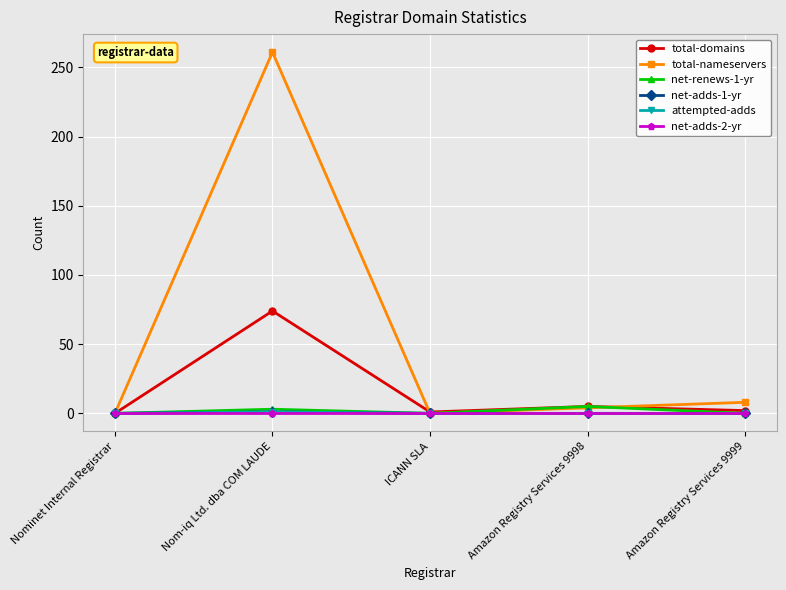

Is this an area chart (filled region under the line)?

No